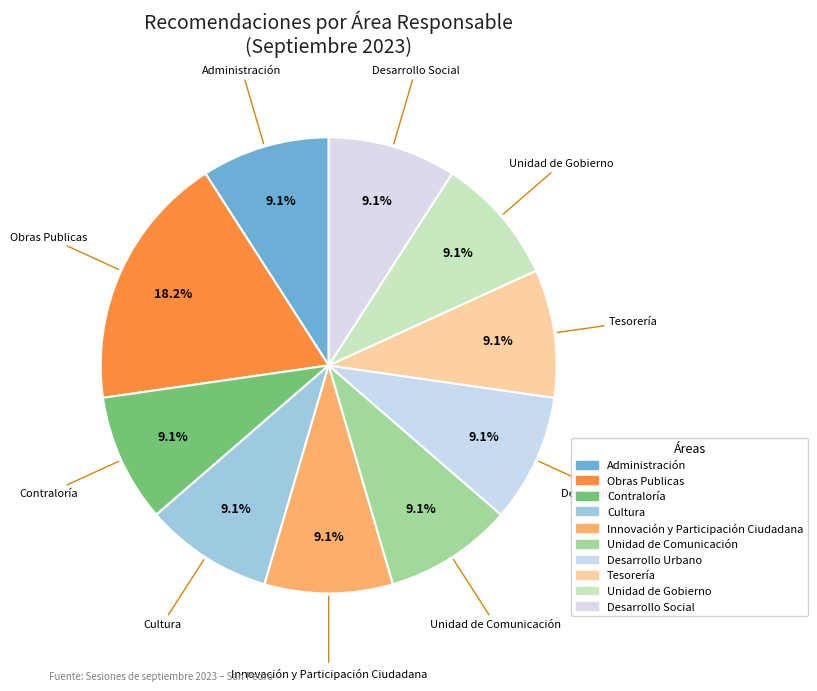

How many segments does this pie chart have?

10